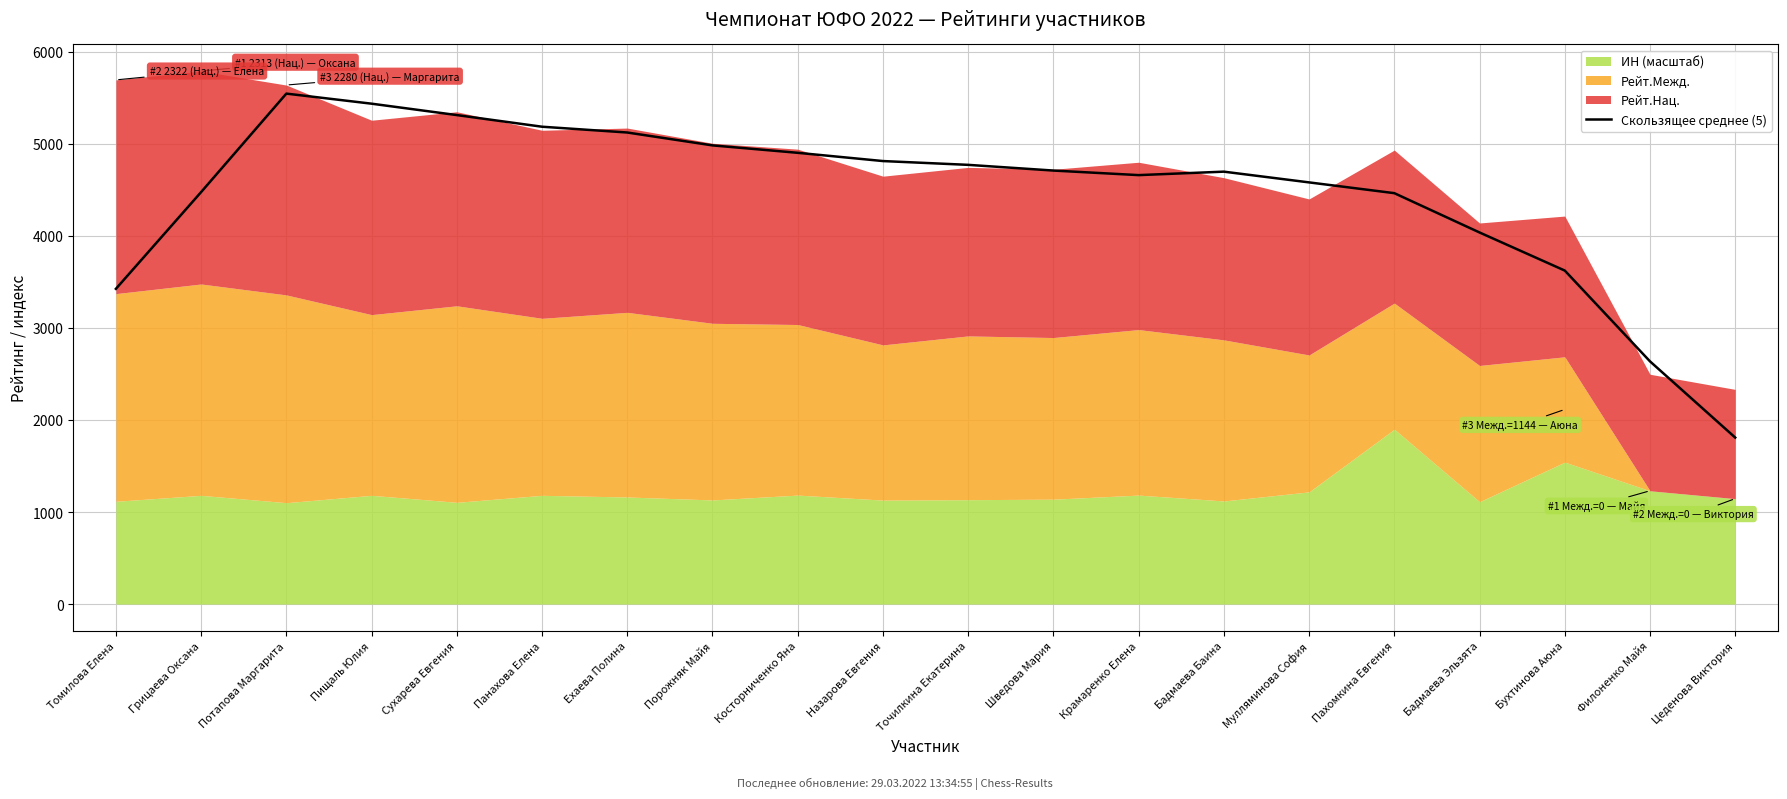

Is it true that the value at Бадмаева Баина is 4697.7?

True